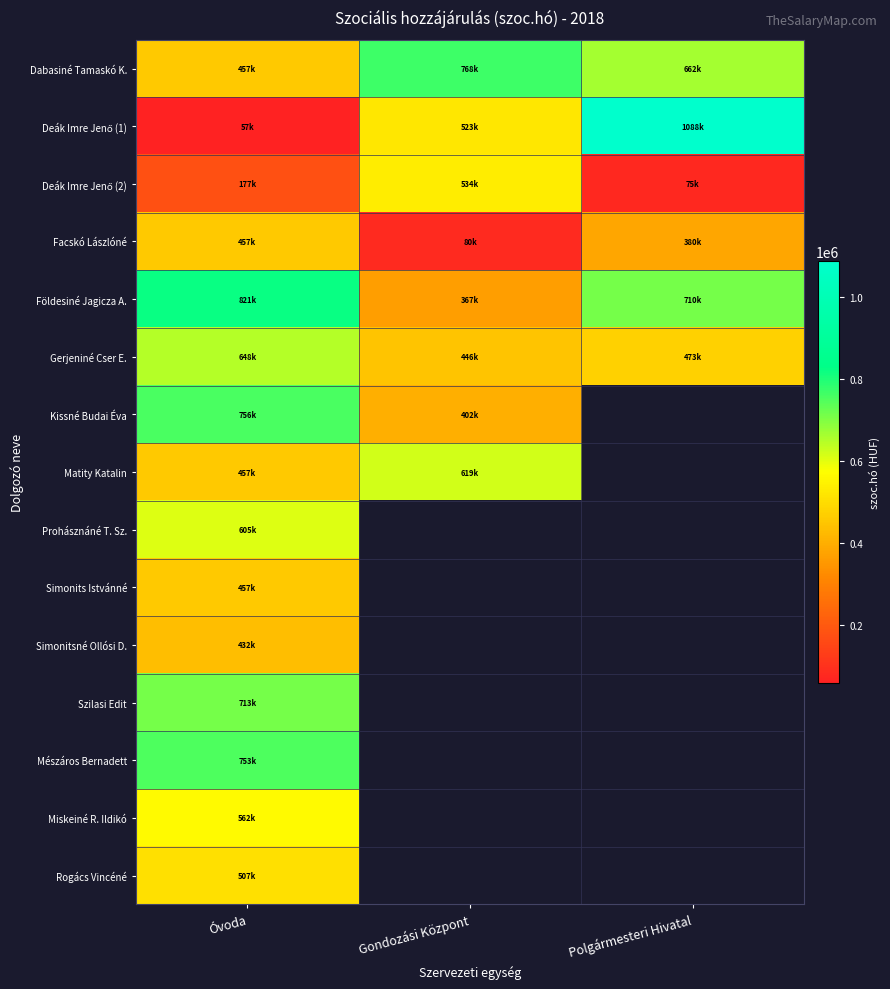

What is the difference between the maximum and minimum values in the Földesiné Jagicza A. series?

454362.4